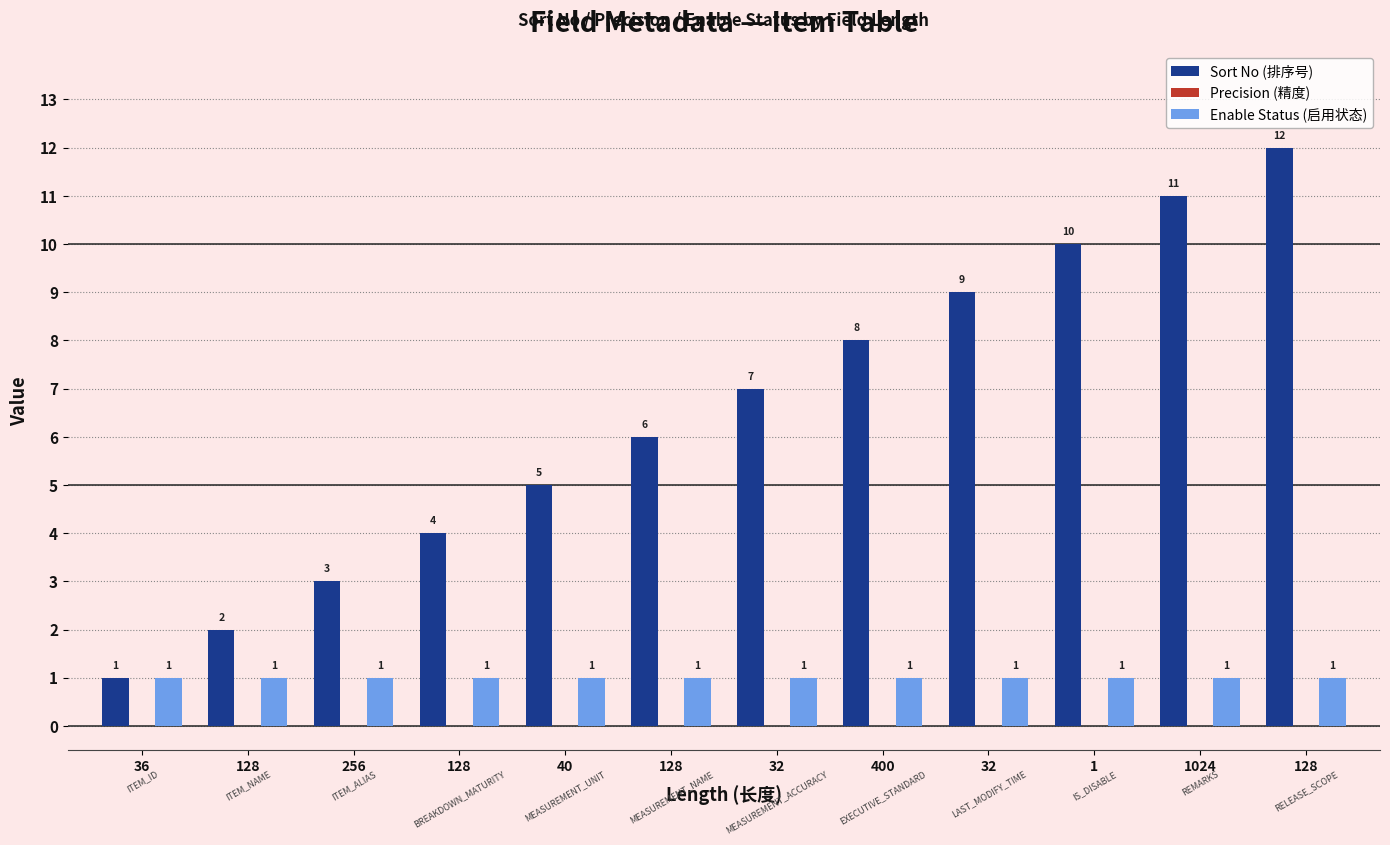

What is the sum of the Sort No (排序号) values at 36 and 32?

10